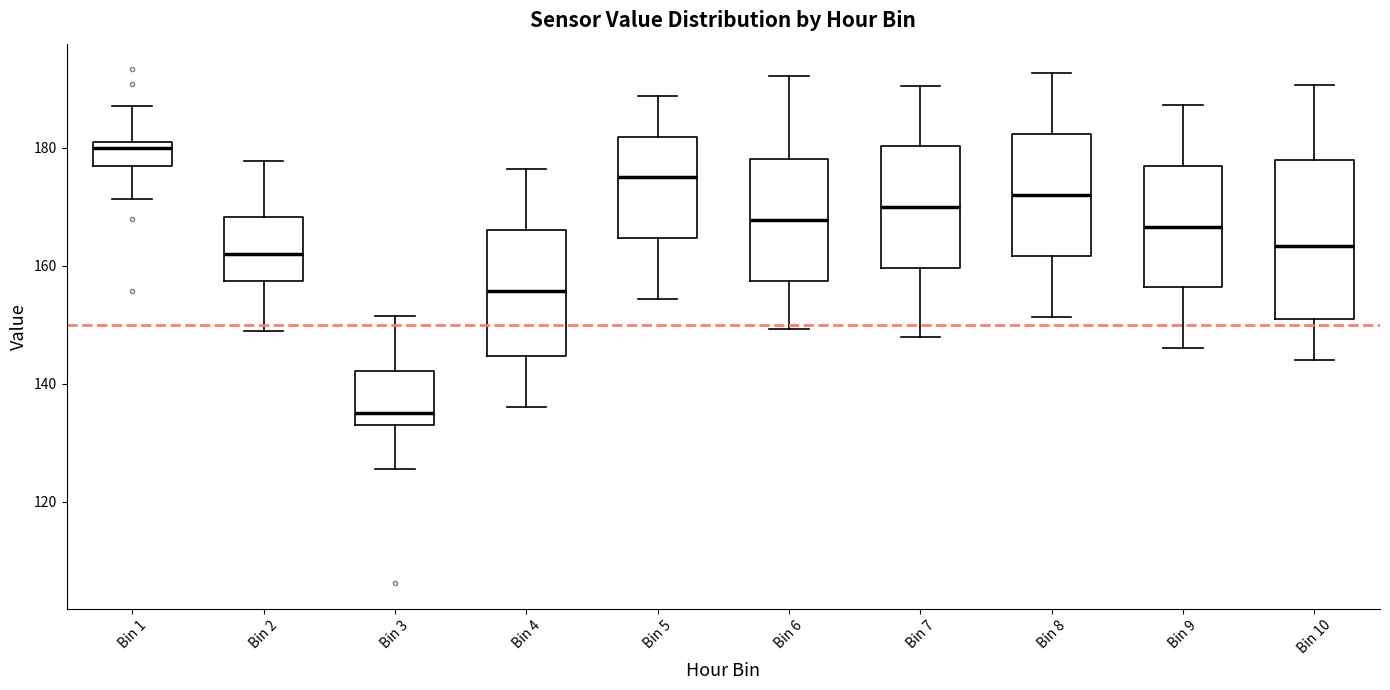

Comparing the boxes themselves (not the whiskers), which one is the tallest?

Bin 10